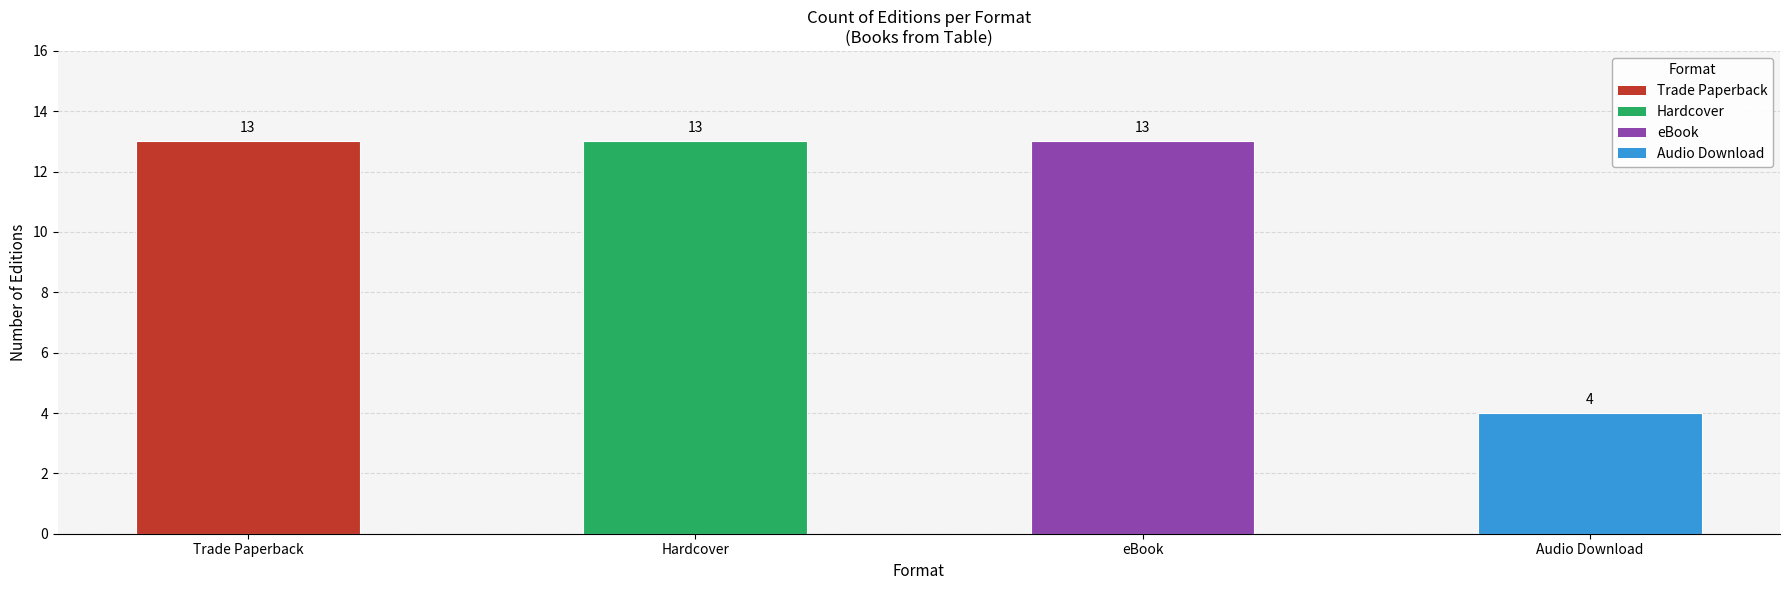

What is the smallest value displayed?

4